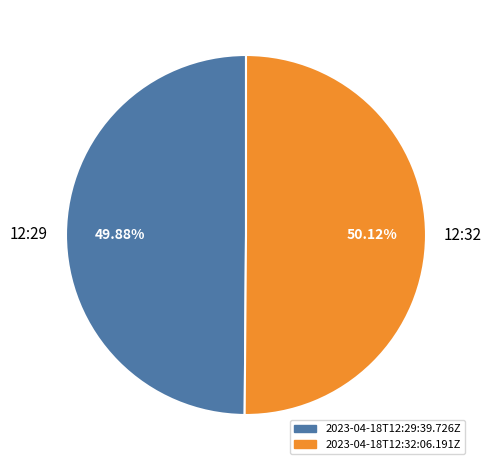

Do 12:32 and 12:29 together represent more than half of the pie?

Yes